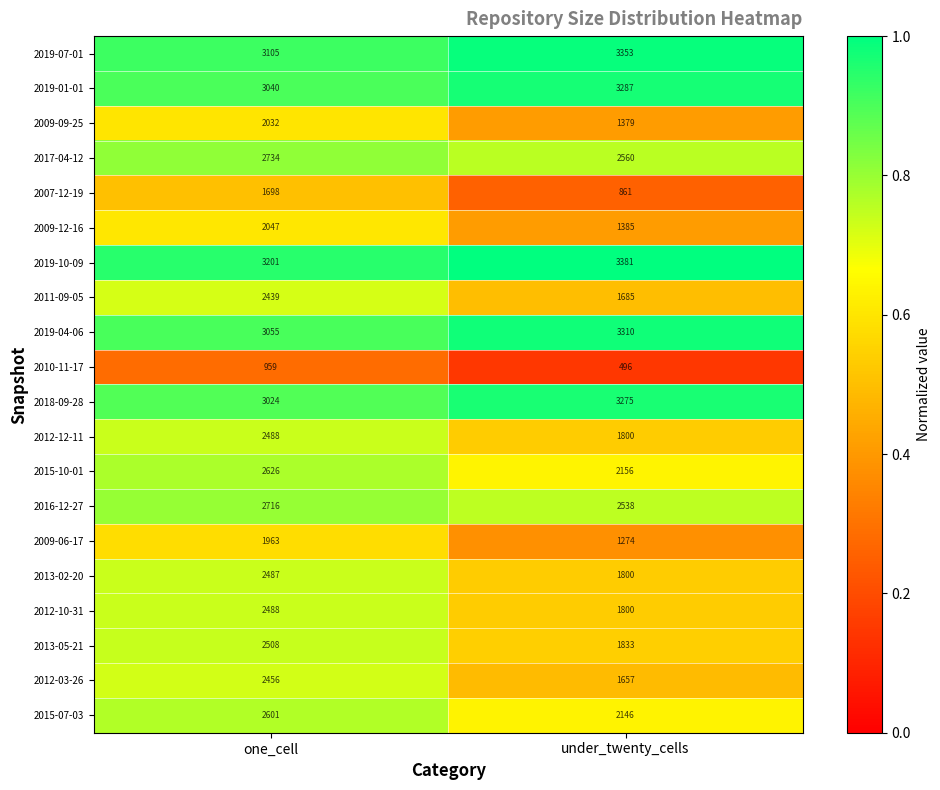

What is the minimum value shown in the chart?

496